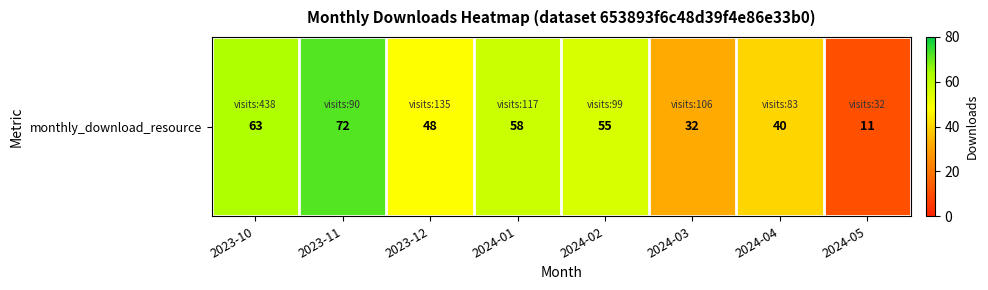

List the labels in order of value, smallest first.

2024-05, 2024-03, 2024-04, 2023-12, 2024-02, 2024-01, 2023-10, 2023-11